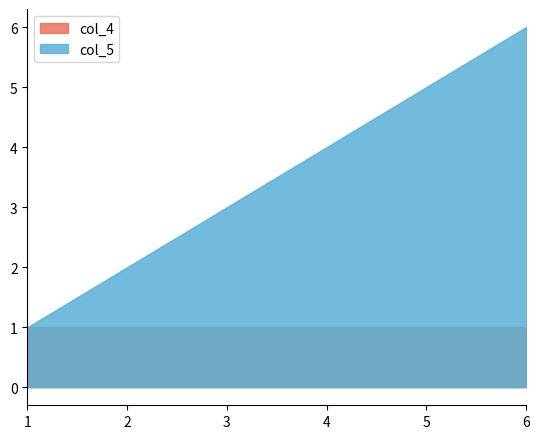

What are all the series names shown in the legend?

col_4, col_5